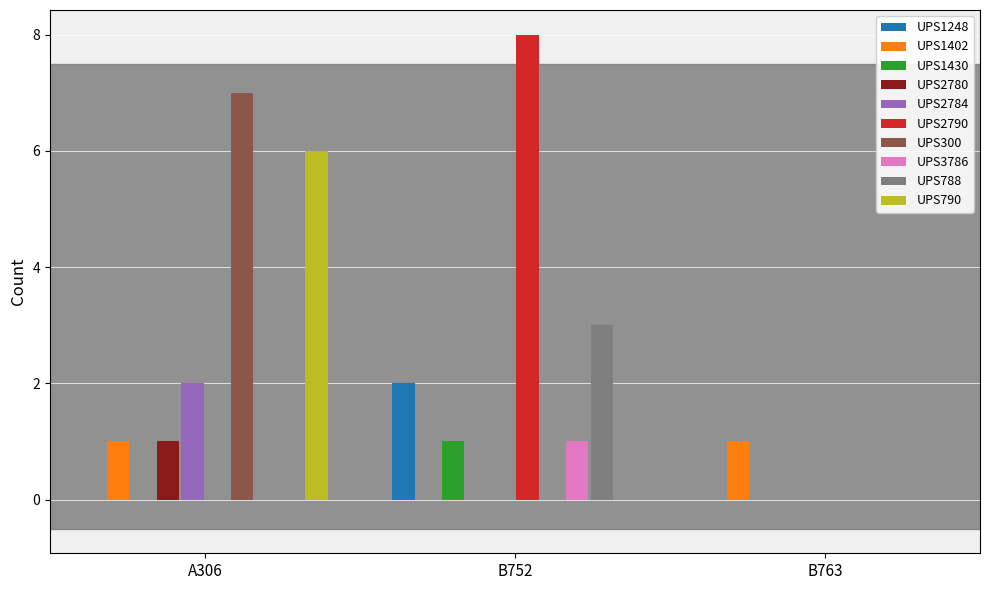

At which category is the sum across all series the highest?

A306